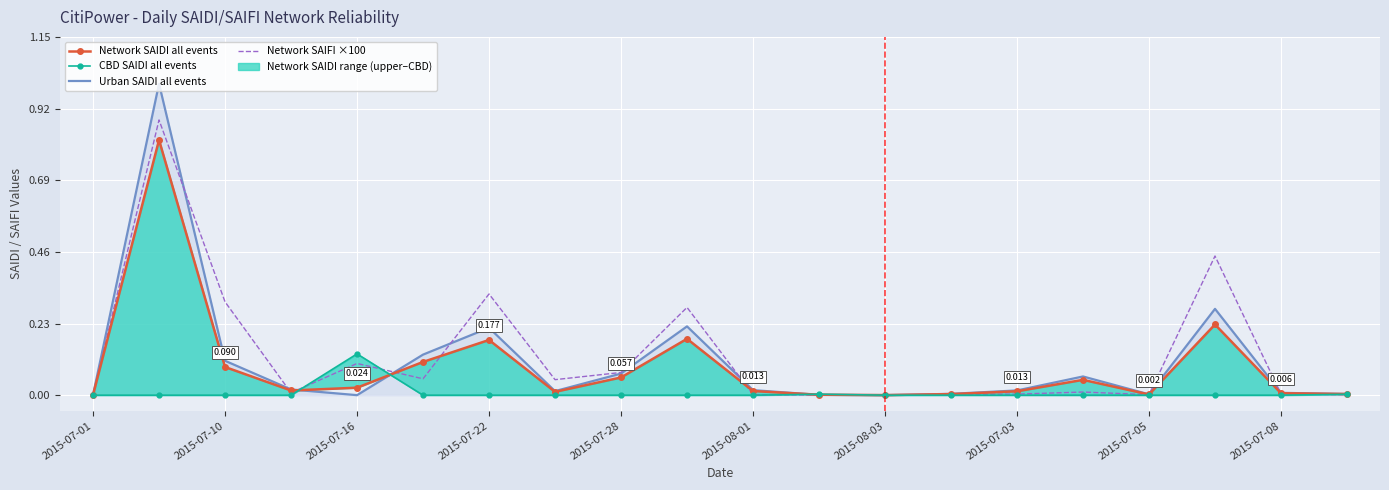

True or false: Urban SAIDI all events and Network SAIDI all events intersect in this chart.

True